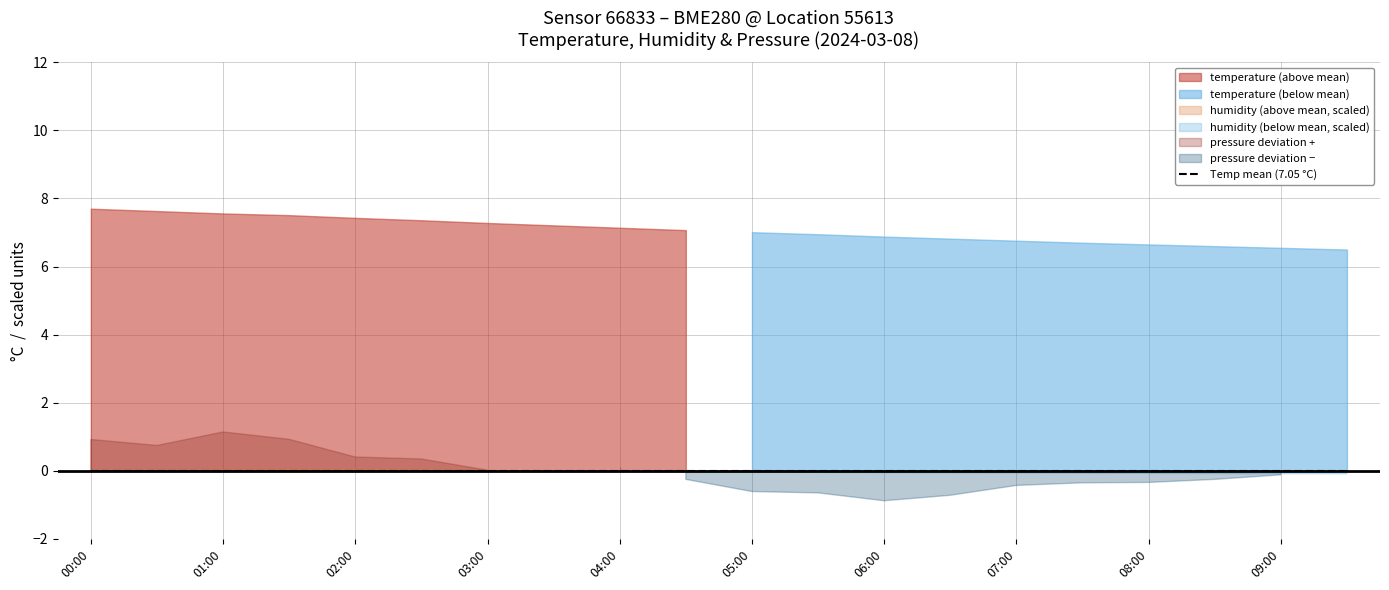

Reading left to right, what are all the values shown in this chart?

temperature: 00:00=7.7	00:30=7.6	01:00=7.6	01:30=7.5	02:00=7.4	02:30=7.4	03:00=7.3	03:30=7.2	04:00=7.1	04:30=7.1	05:00=7.0	05:30=7.0	06:00=6.9	06:30=6.8	07:00=6.8	07:30=6.7	08:00=6.7	08:30=6.6	09:00=6.5	09:30=6.5
humidity: 00:00=86.7	00:30=87.2	01:00=87.9	01:30=88.1	02:00=88.3	02:30=87.9	03:00=87.5	03:30=87.2	04:00=86.6	04:30=86.4	05:00=86.2	05:30=85.8	06:00=85.7	06:30=85.6	07:00=85.5	07:30=85.4	08:00=85.3	08:30=85.2	09:00=85.1	09:30=85.0
pressure_norm: 00:00=100589.8	00:30=100588.0	01:00=100592.0	01:30=100589.8	02:00=100584.6	02:30=100584.1	03:00=100580.8	03:30=100580.2	04:00=100581.7	04:30=100578.1	05:00=100574.5	05:30=100574.1	06:00=100571.8	06:30=100573.4	07:00=100576.3	07:30=100577.0	08:00=100577.1	08:30=100578.1	09:00=100579.4	09:30=100580.8